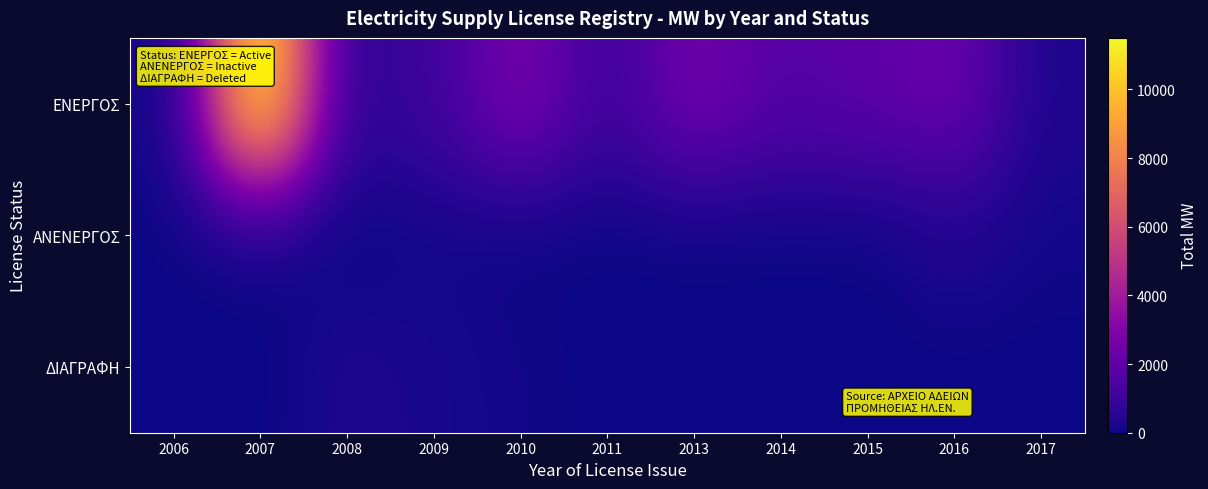

Reading left to right, extract all data points from this chart.

ΕΝΕΡΓΟΣ: 2006=0	2007=11500	2008=500	2009=1100	2010=2710	2011=1000	2013=2500	2014=1700	2015=1900	2016=2250	2017=300
ΑΝΕΝΕΡΓΟΣ: 2006=25	2007=0	2008=0	2009=100	2010=0	2011=0	2013=0	2014=0	2015=0	2016=350	2017=106
ΔΙΑΓΡΑΦΗ: 2006=0	2007=0	2008=300	2009=200	2010=100	2011=0	2013=0	2014=0	2015=0	2016=0	2017=0